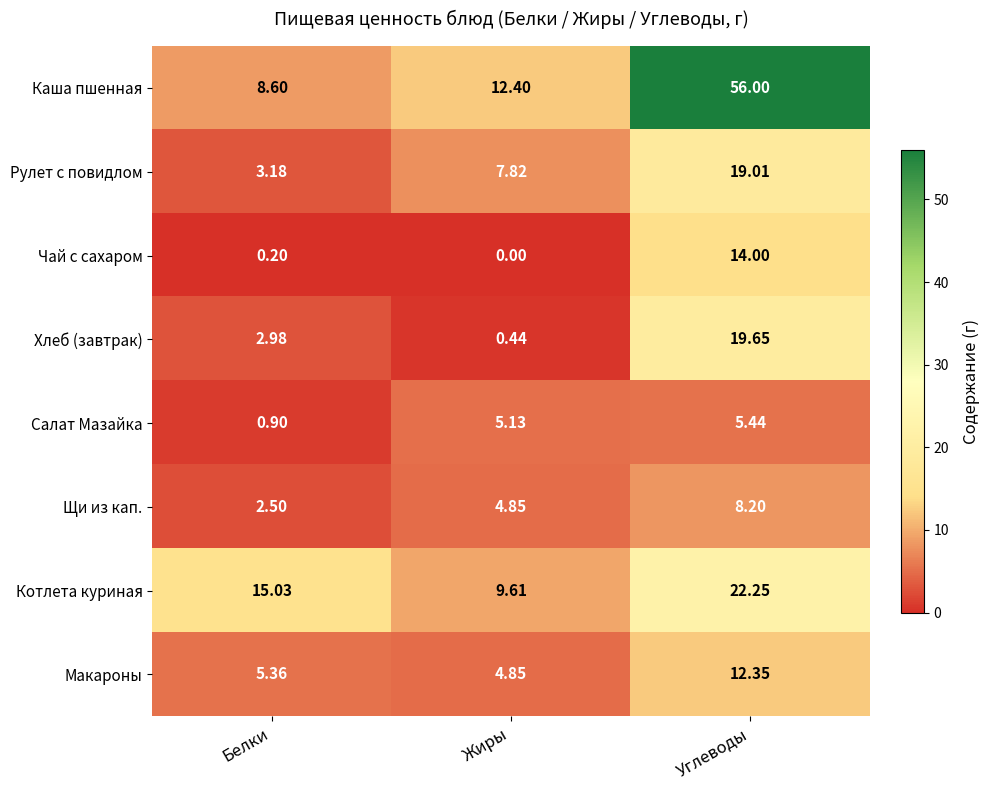

Between Белки and Углеводы, which series saw the biggest shift?

Каша пшенная